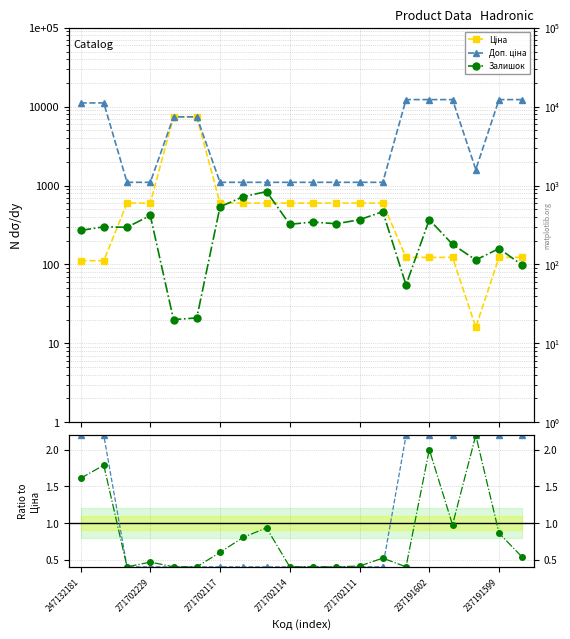

Does the chart have visible grid lines?

Yes